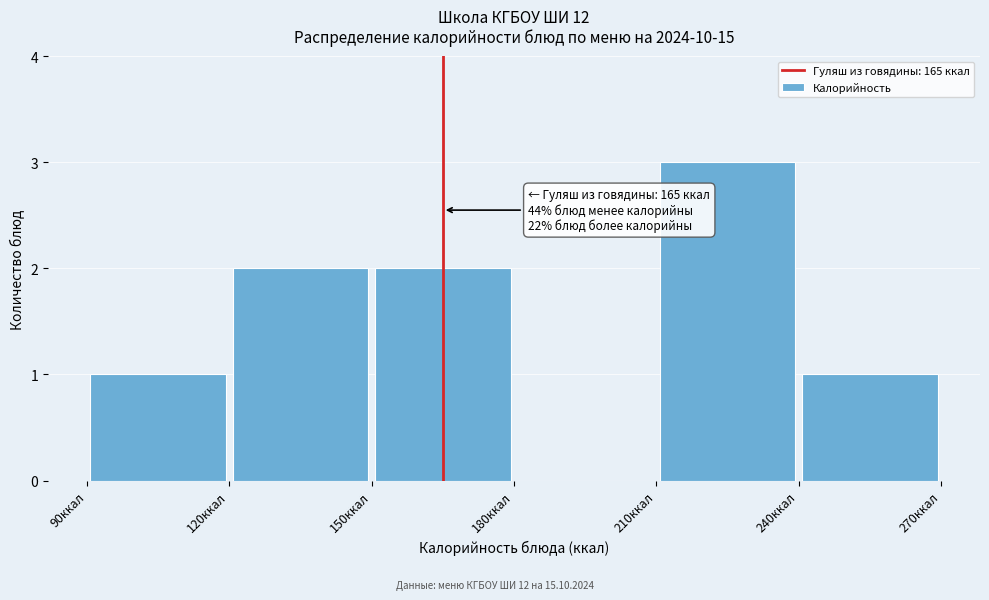

Which range on the x-axis has the tallest bar?

210 to 240